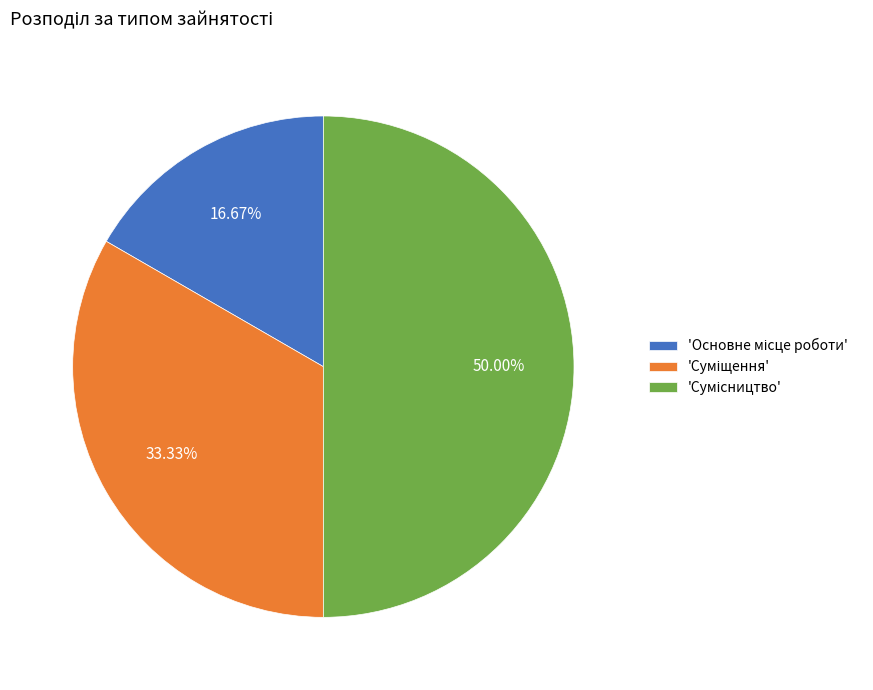

How many segments does this pie chart have?

3